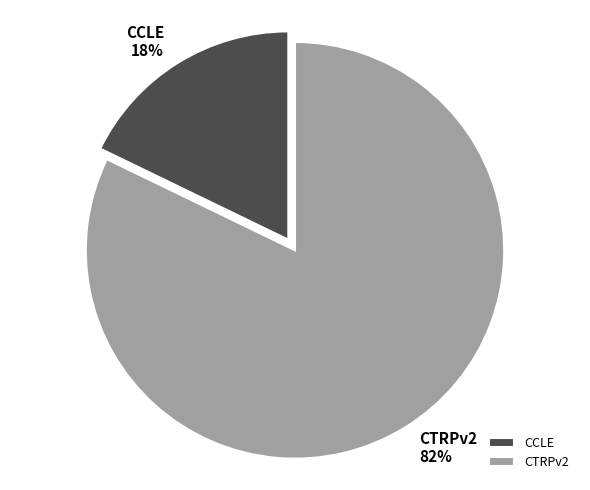

To the nearest percent, what percentage of the pie is CTRPv2?

82%